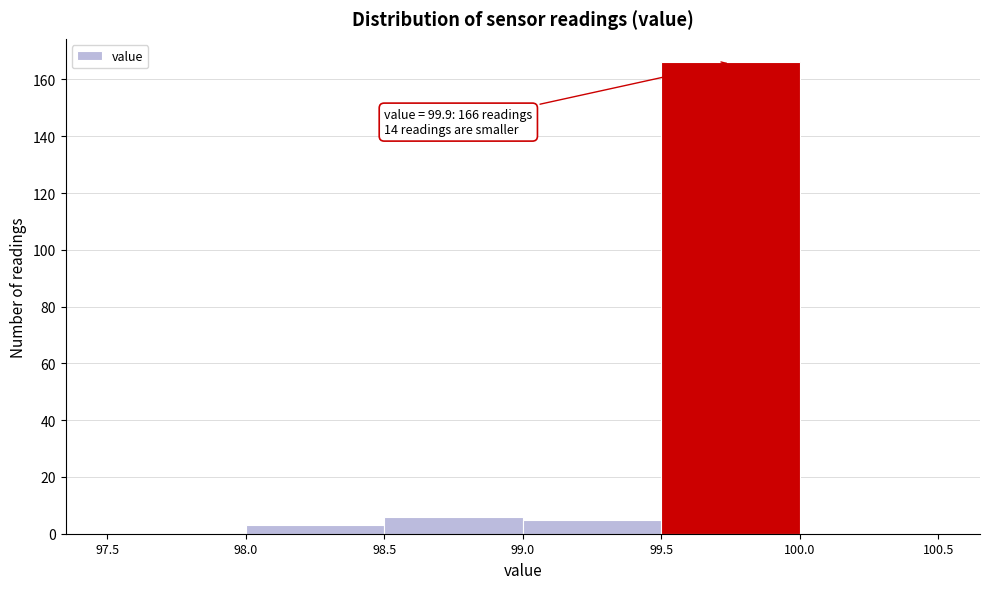

Over which range of the x-axis is the bar tallest?

99.5 to 100.0